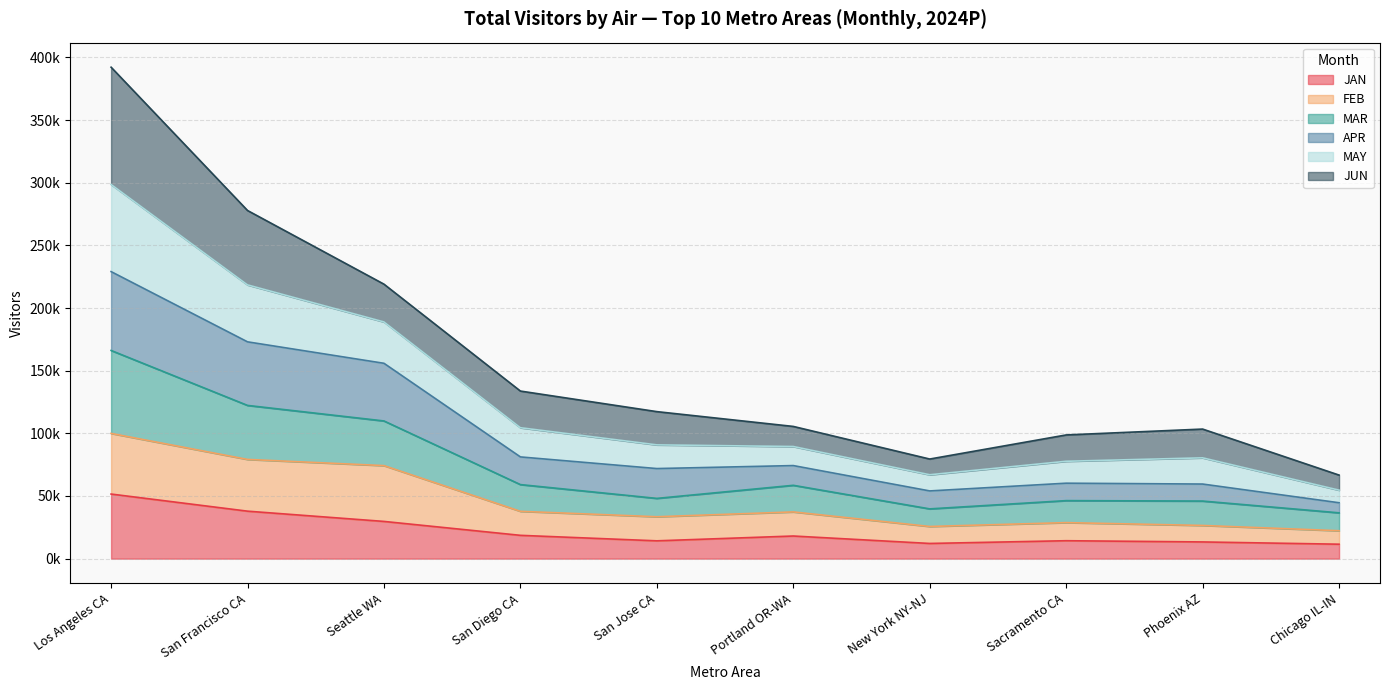

Does the chart have visible grid lines?

Yes